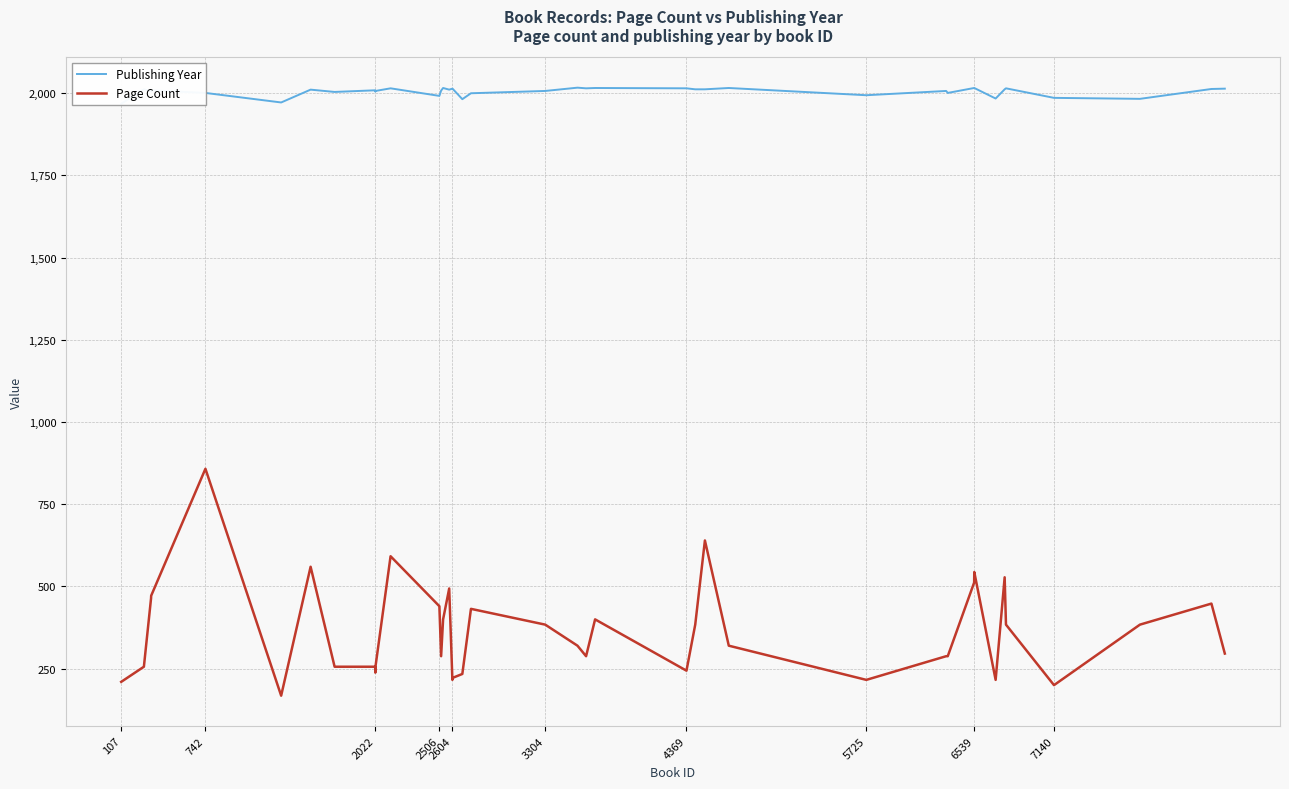

What is the highest value of the Publishing Year series?

2017